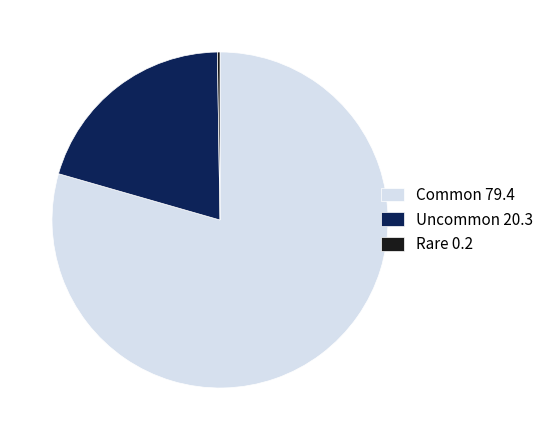

Is the sum of Common 79.4 and Uncommon 20.3 greater than half?

Yes